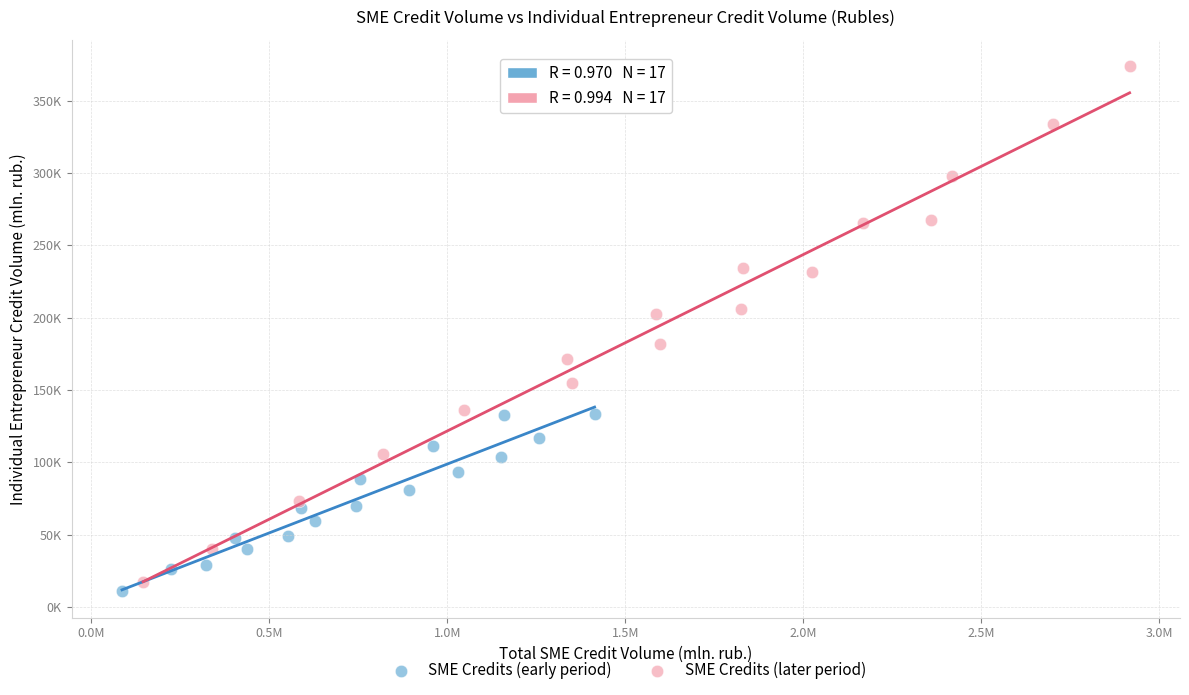

What are all the series names shown in the legend?

SME Credits (early period), SME Credits (later period)